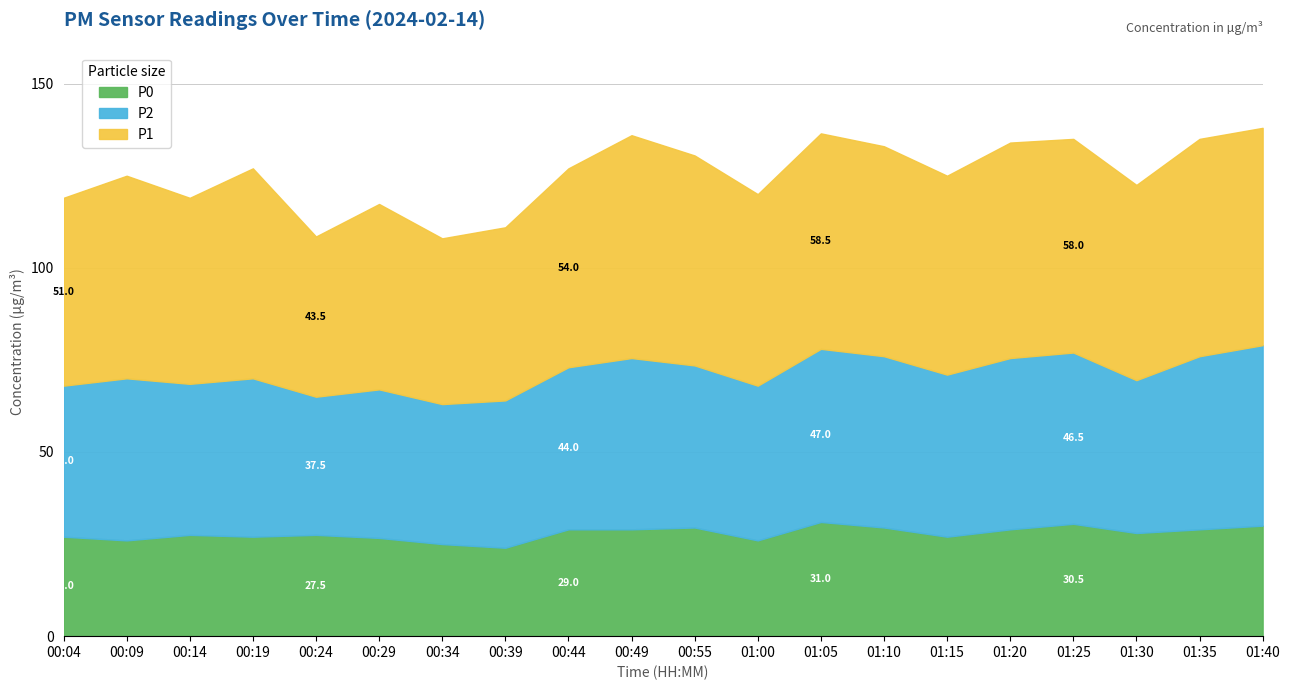

Where is P1 nearest to the value 52?

01:00